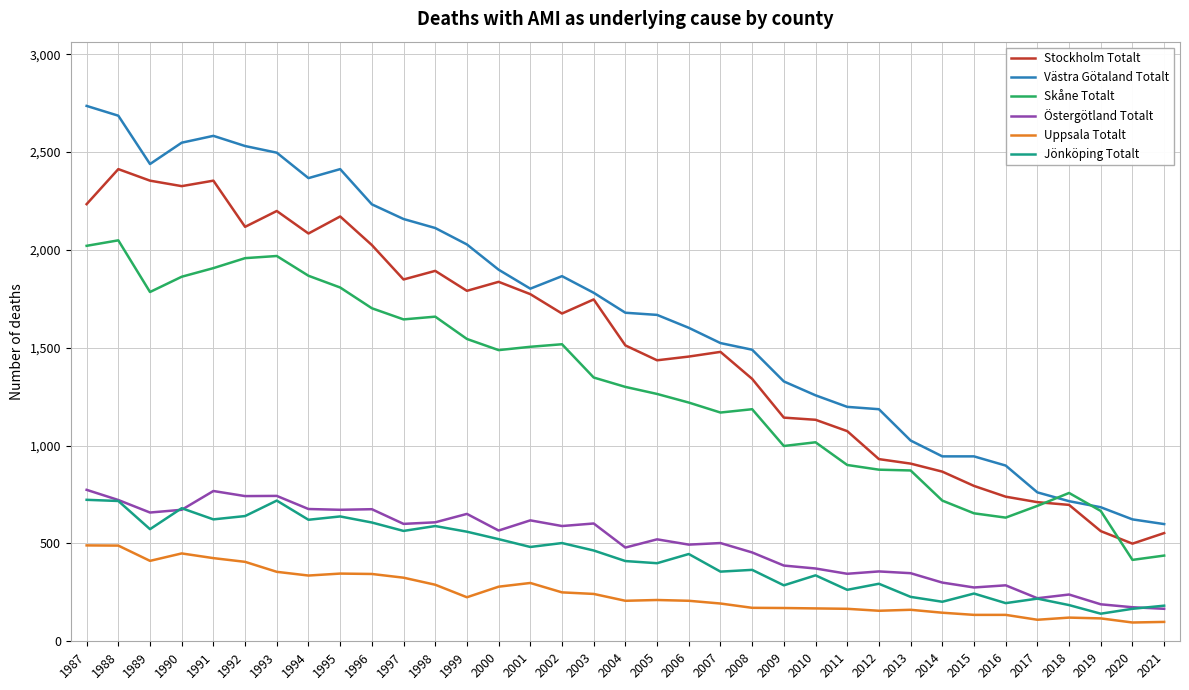

At which category does Uppsala Totalt reach its first local valley?

1989